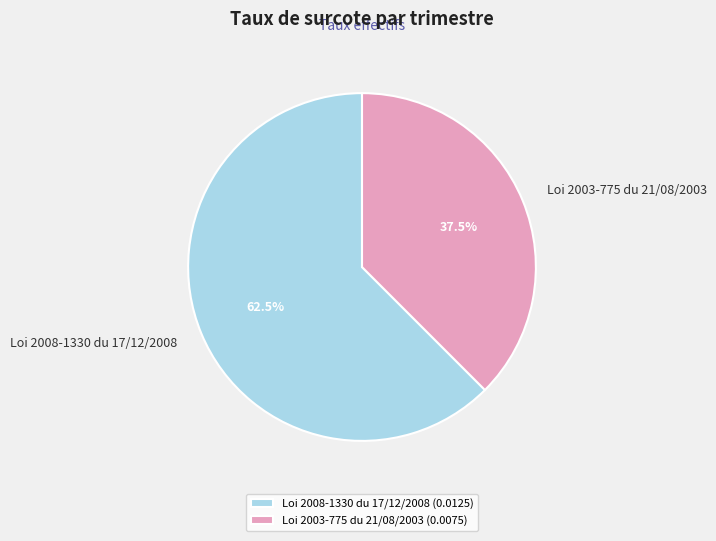

Rank the categories by value from lowest to highest.

Loi 2003-775 du 21/08/2003, Loi 2008-1330 du 17/12/2008